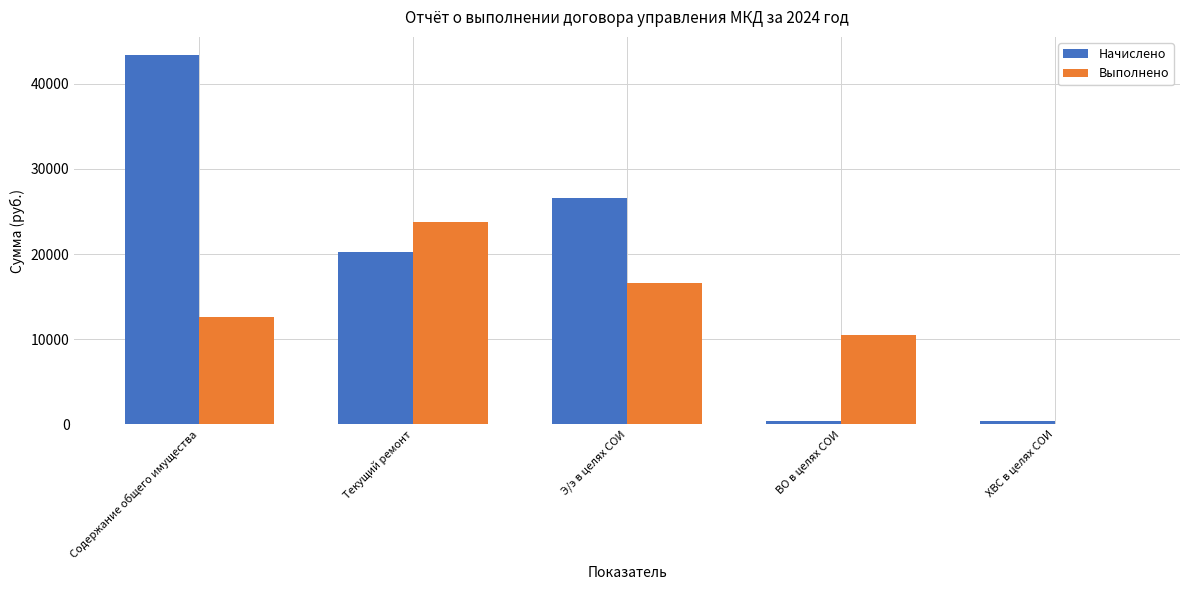

Where does the Выполнено series first go above 12629?

Содержание общего имущества